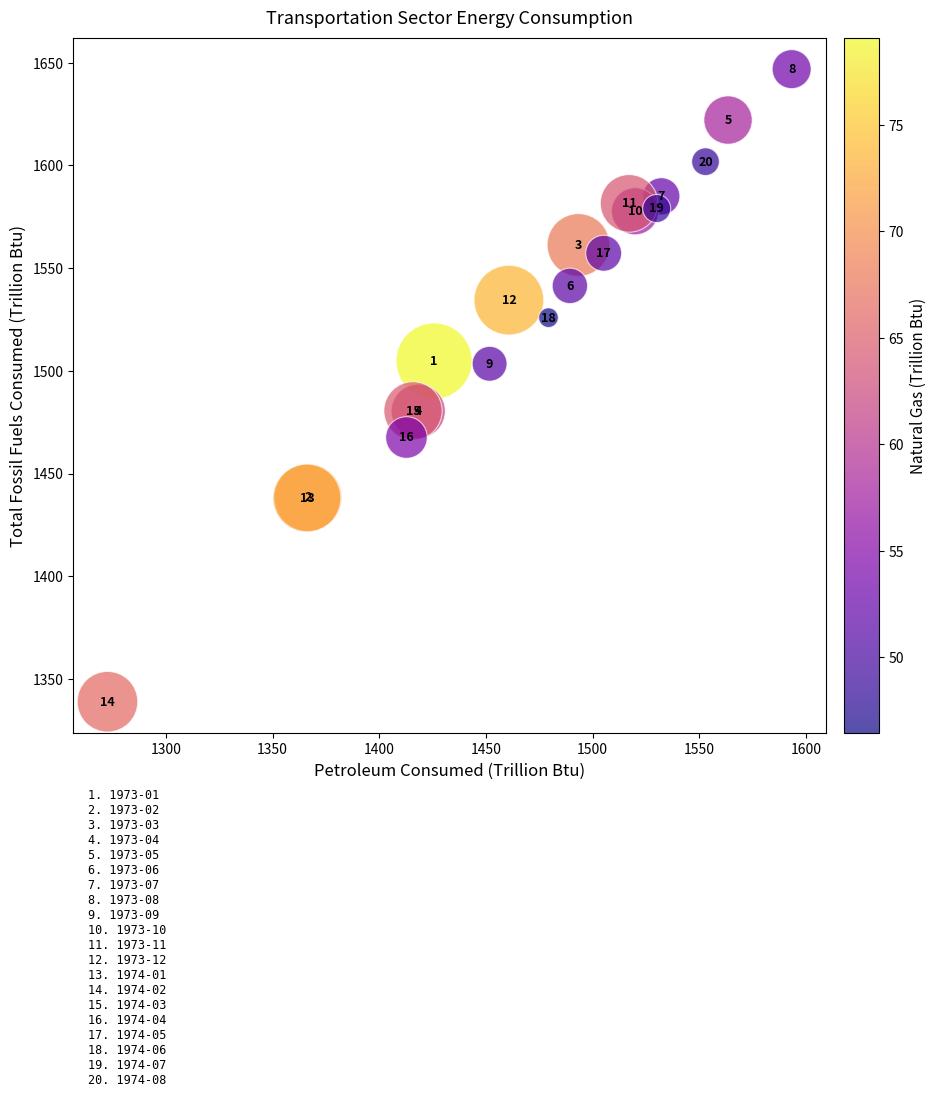

What Y value in the scatter plot is closest to 1492?

1503.4